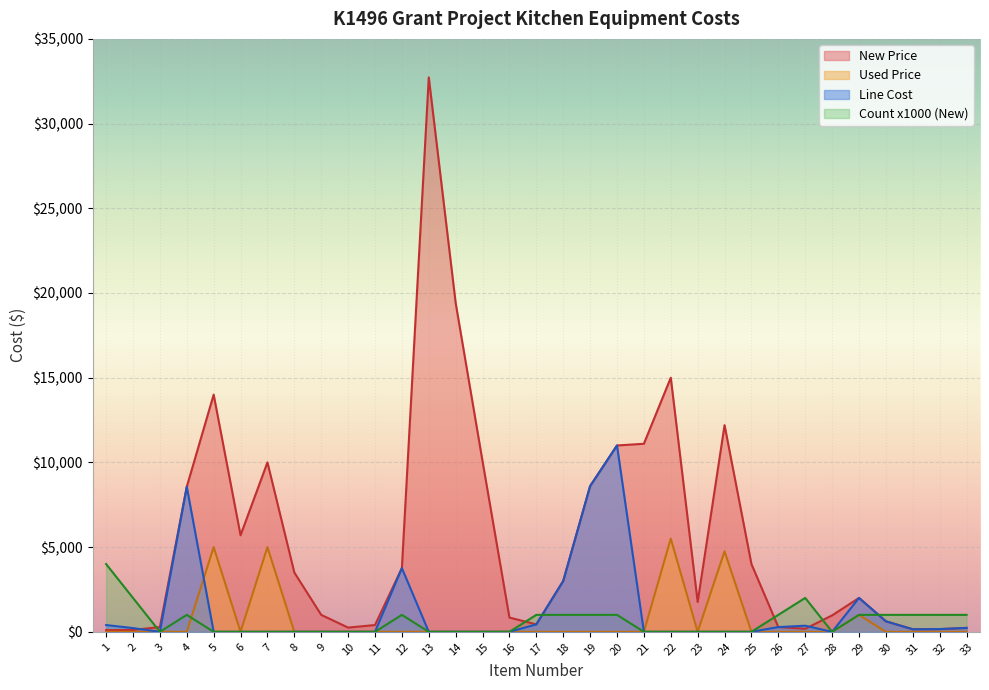

Where is Line Cost nearest to the value 5500?

12